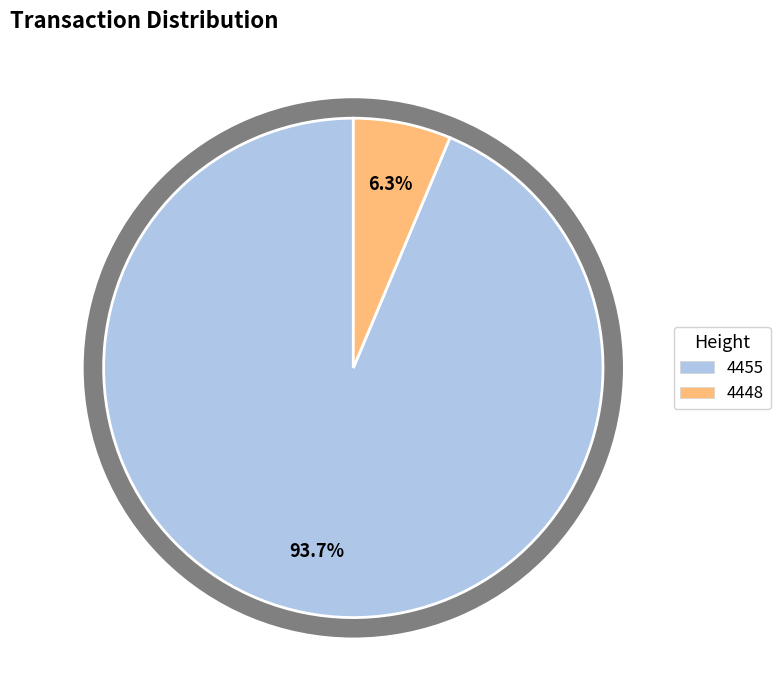

To the nearest percent, what percentage of the pie is 4448?

6%